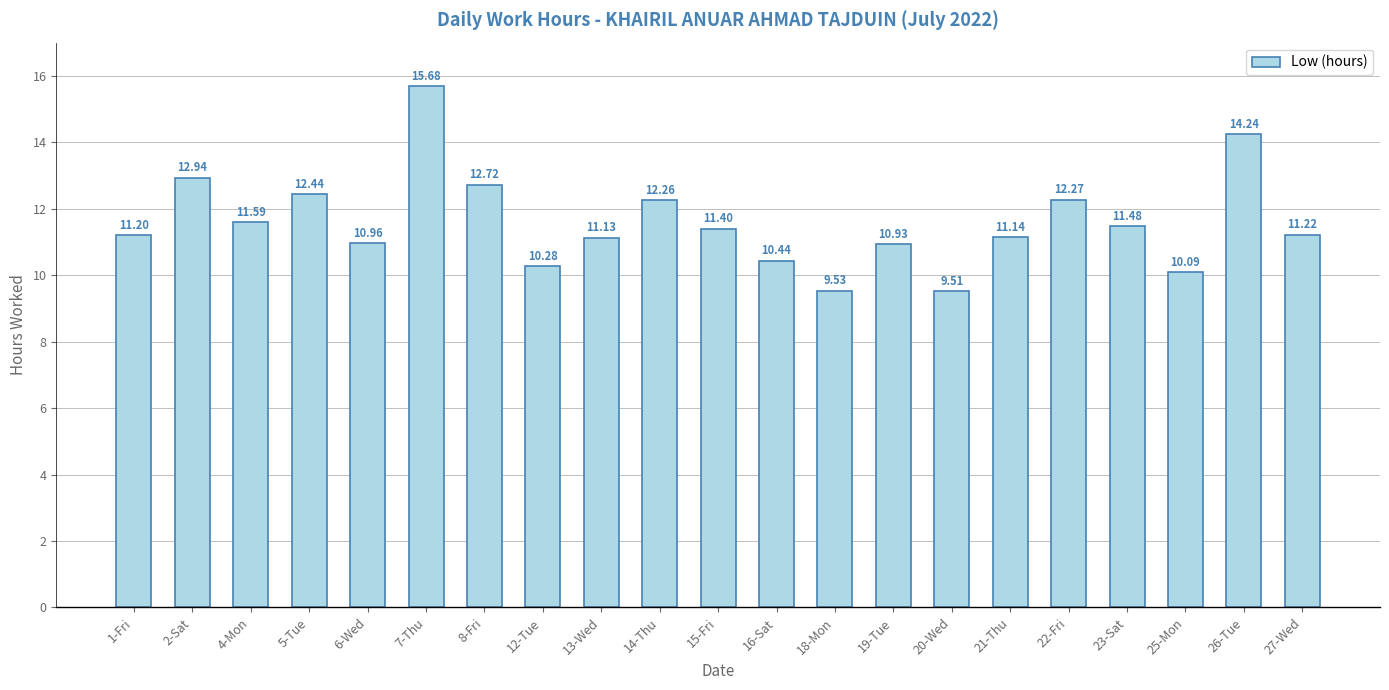

Rank the categories by value from highest to lowest.

7-Thu, 26-Tue, 2-Sat, 8-Fri, 5-Tue, 22-Fri, 14-Thu, 4-Mon, 23-Sat, 15-Fri, 27-Wed, 1-Fri, 21-Thu, 13-Wed, 6-Wed, 19-Tue, 16-Sat, 12-Tue, 25-Mon, 18-Mon, 20-Wed